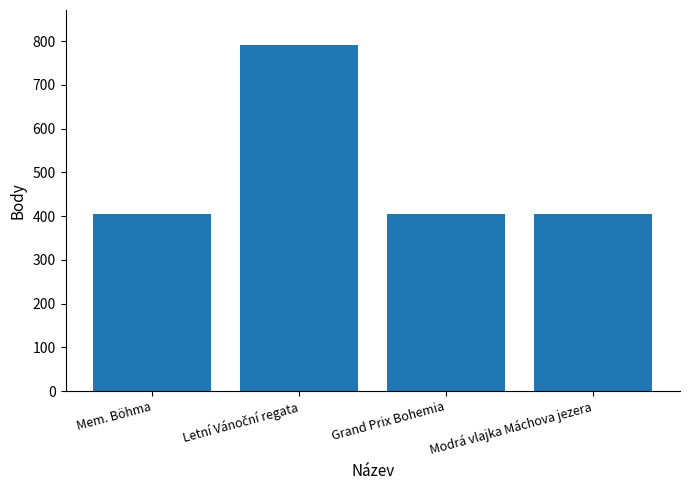

How many distinct data groups are displayed?

1